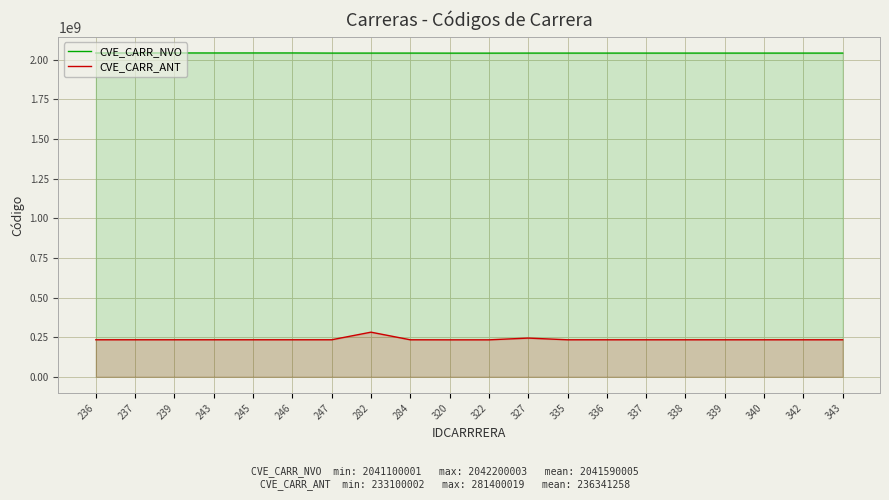

True or false: CVE_CARR_NVO and CVE_CARR_ANT intersect in this chart.

False